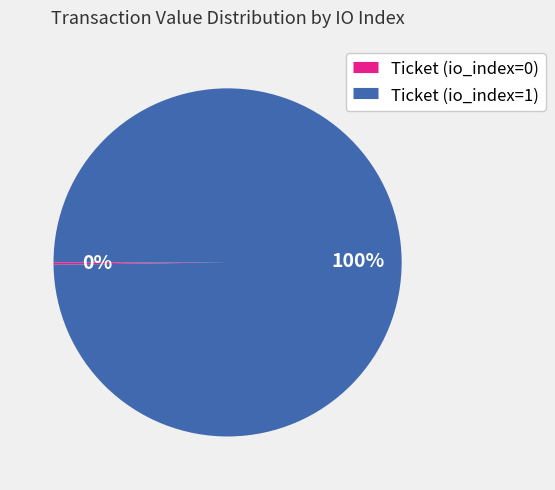

Which category accounts for the majority?

Ticket (io_index=1)